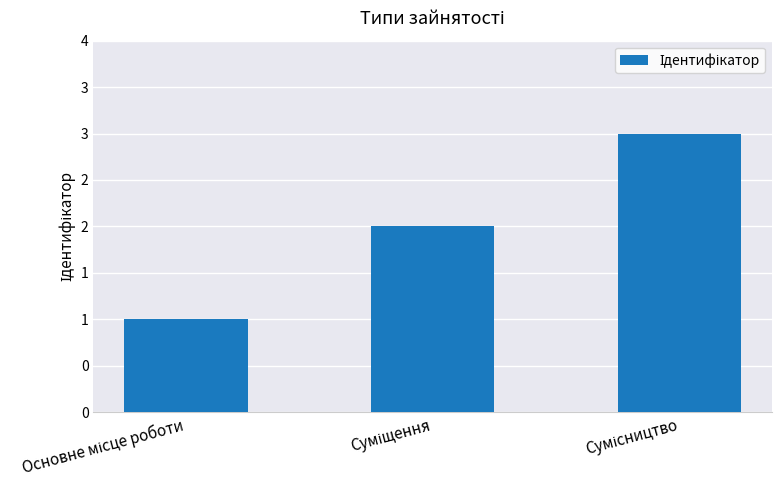

Where is the data nearest to the value 2?

Суміщення